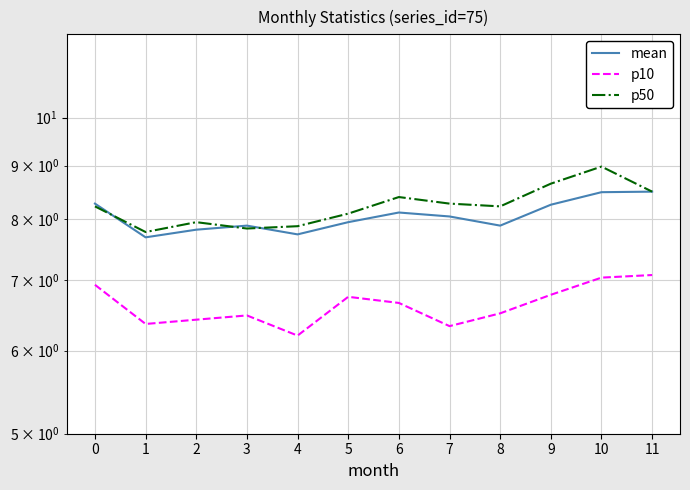

What is the highest value of the p50 series?

9.0